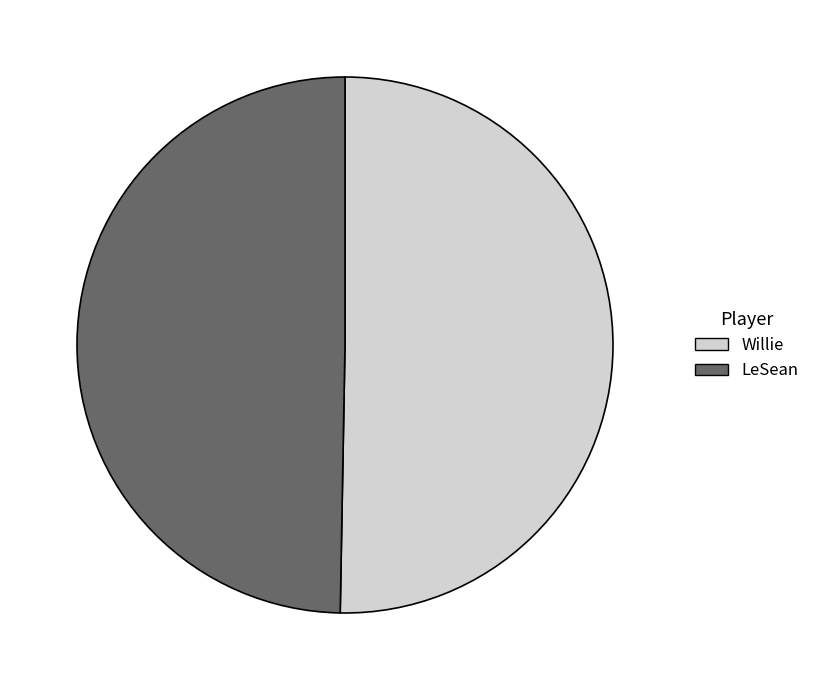

Do LeSean and Willie together represent more than half of the pie?

Yes